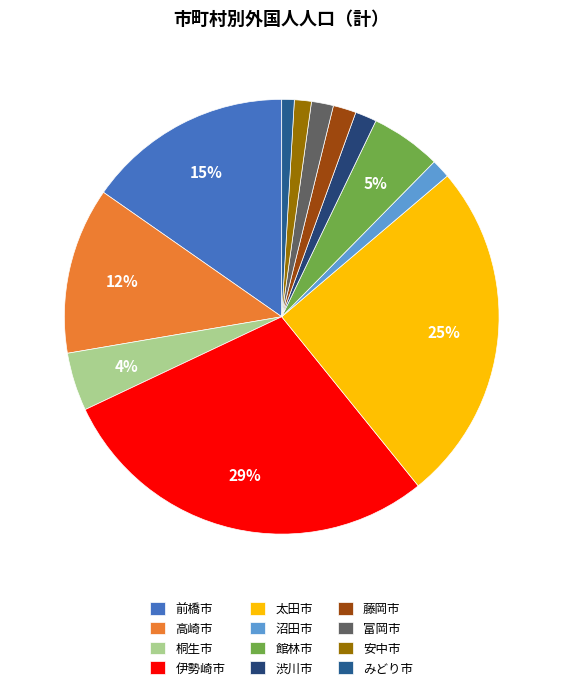

How many segments does this pie chart have?

12